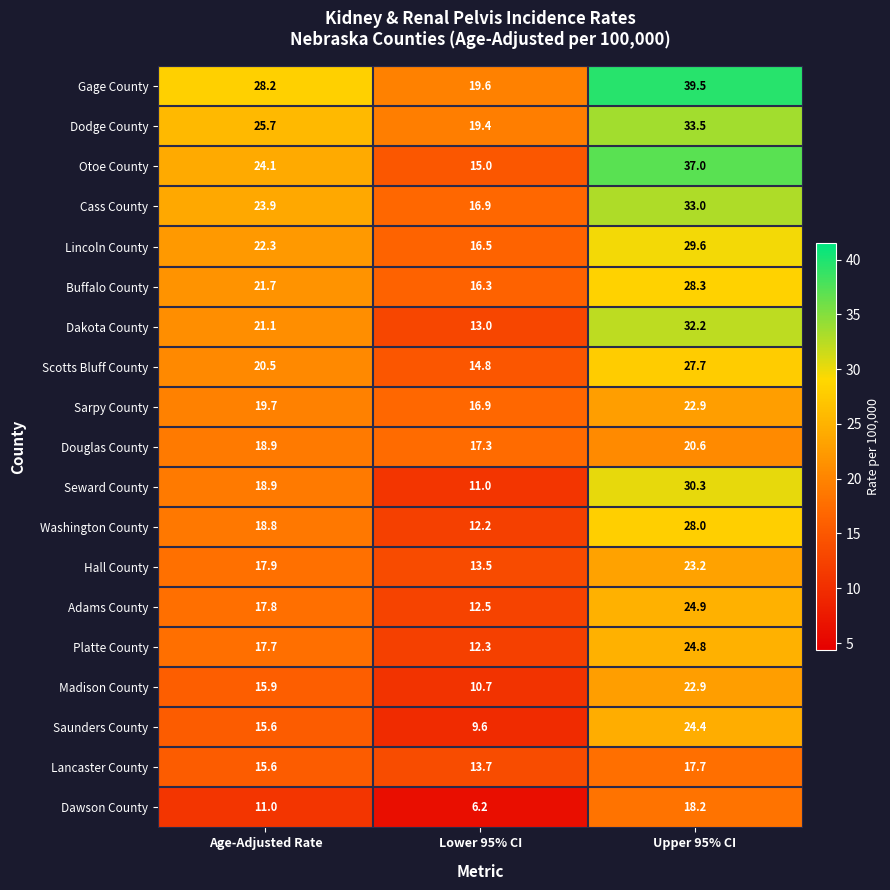

Rank the categories by Gage County value from lowest to highest.

Lower 95% CI, Age-Adjusted Rate, Upper 95% CI